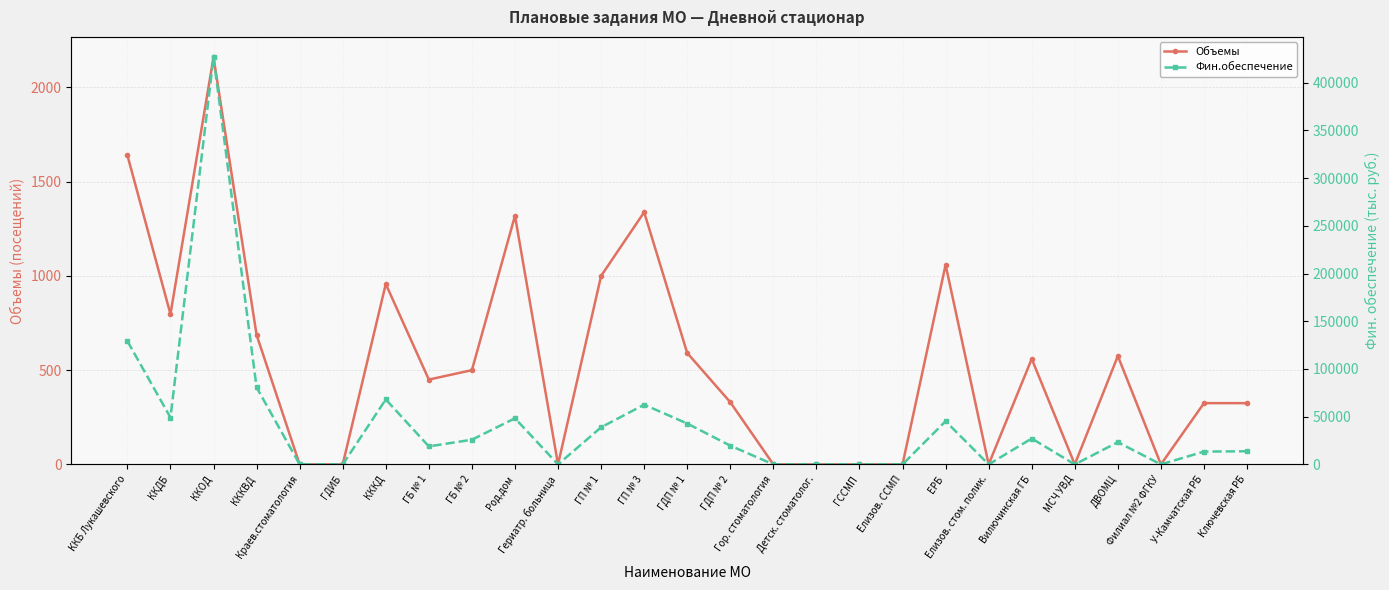

Does the chart display data point markers on the line(s)?

Yes